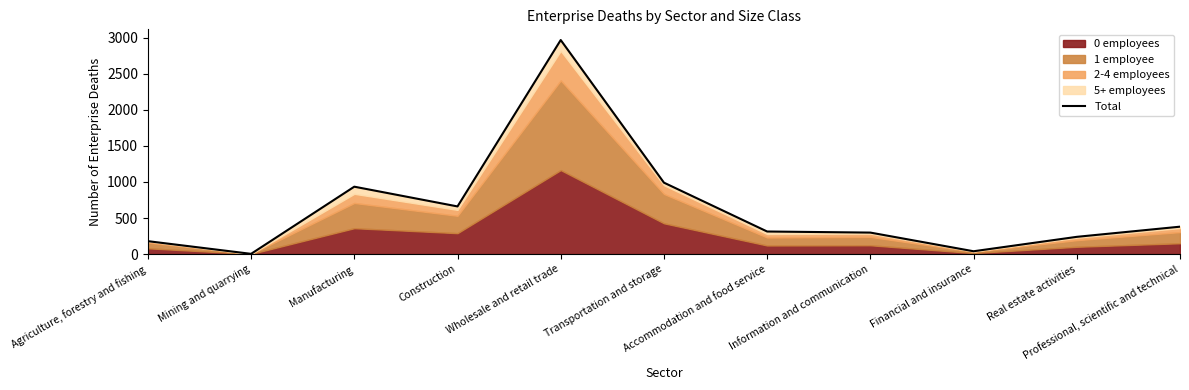

Reading left to right, what are all the values shown in this chart?

Agriculture, forestry and fishing=179	Mining and quarrying=3	Manufacturing=935	Construction=661	Wholesale and retail trade=2970	Transportation and storage=991	Accommodation and food service=313	Information and communication=298	Financial and insurance=39	Real estate activities=239	Professional, scientific and technical=380